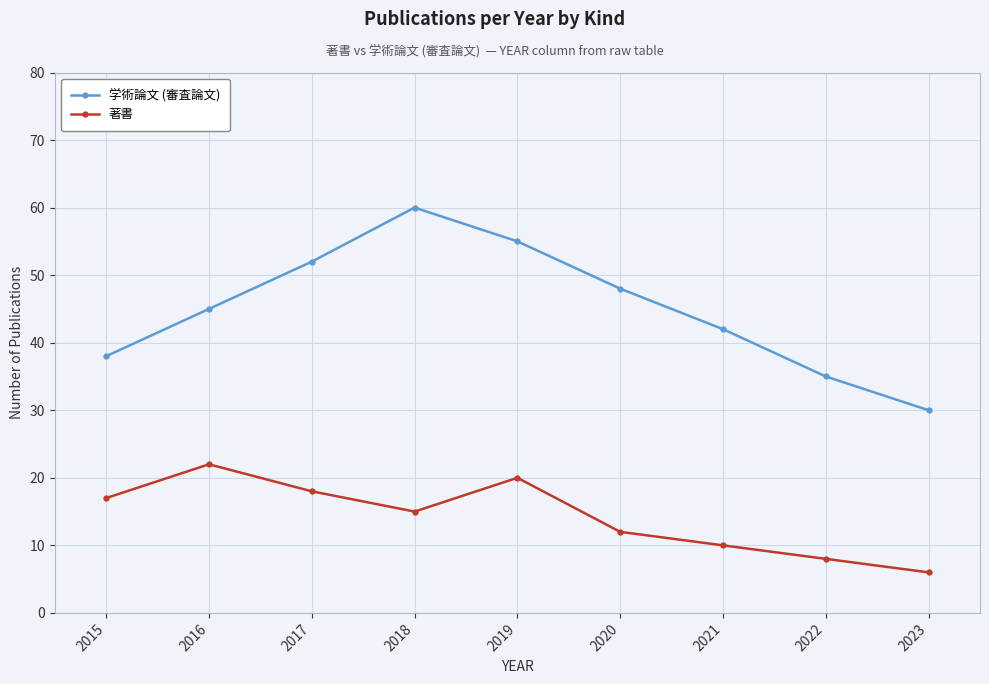

How many 学術論文 (審査論文) values are between 38 and 52?

5